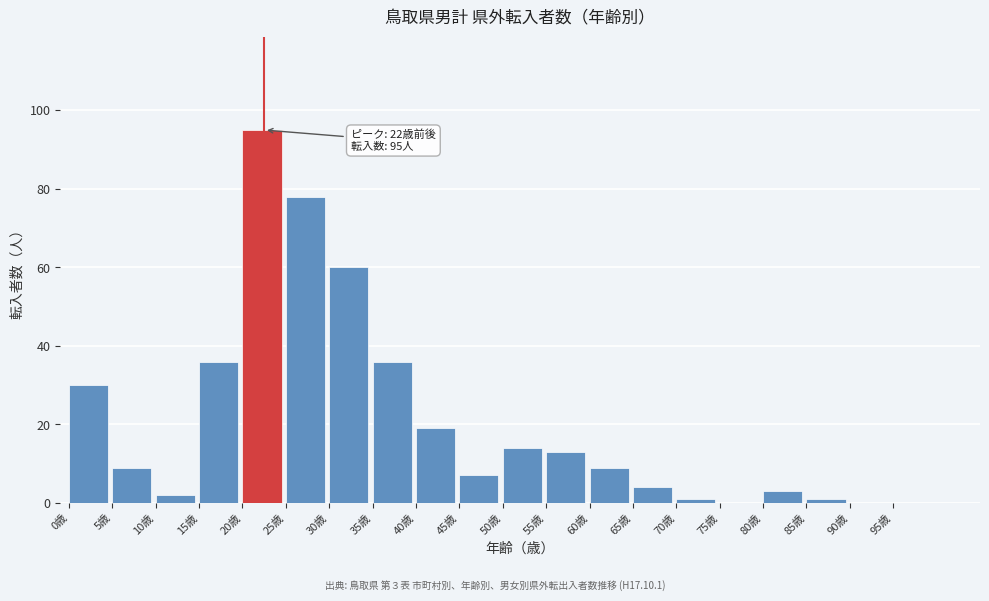

Reading left to right, what are all the values shown in this chart?

0歳=30	5歳=9	10歳=2	15歳=36	20歳=95	25歳=78	30歳=60	35歳=36	40歳=19	45歳=7	50歳=14	55歳=13	60歳=9	65歳=4	70歳=1	75歳=0	80歳=3	85歳=1	90歳=0	95歳=0